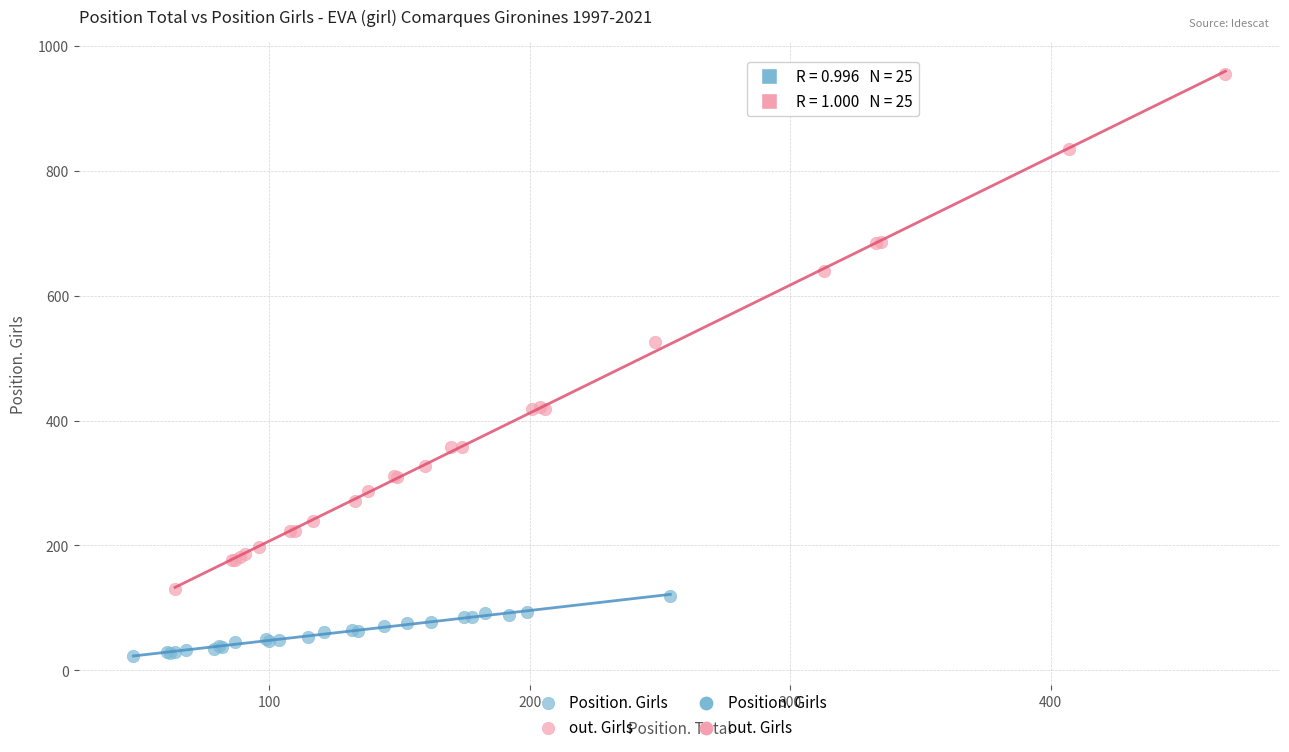

Which series has the largest Y range (max minus min)?

out. Girls